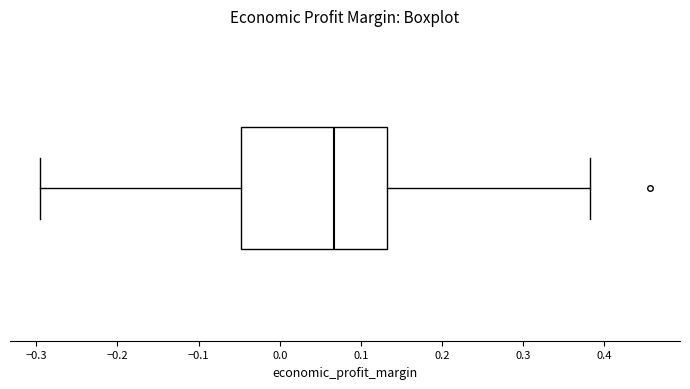

Transcribe this box plot: give where the median line is, the range the box spans, and where the two whiskers end, as read against the x-axis. The values are not printed on the chart, so give them approximately, as read against the axis.

median 0.07, box -0.05 to 0.13, whiskers -0.29 to 0.38